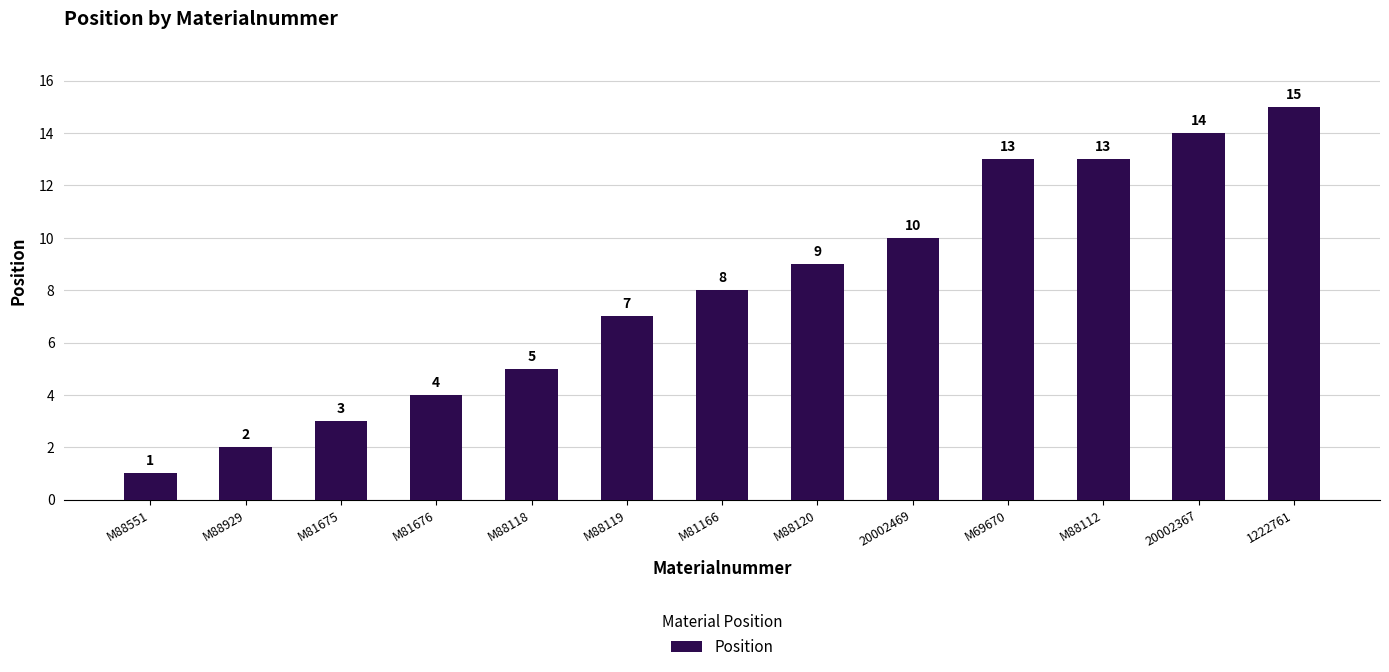

What is the difference between the second highest and second lowest values?

12